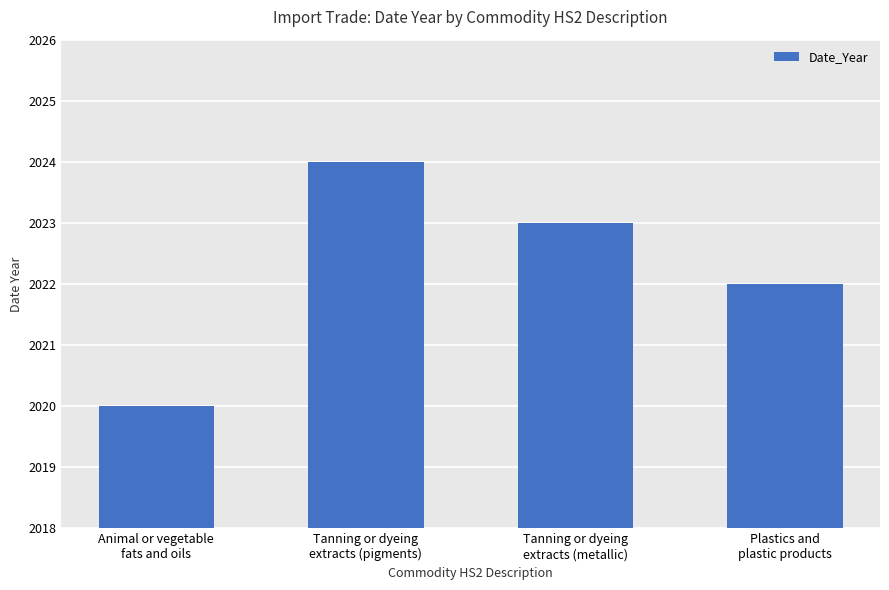

True or false: the data shows 2022 at Plastics and
plastic products.

True